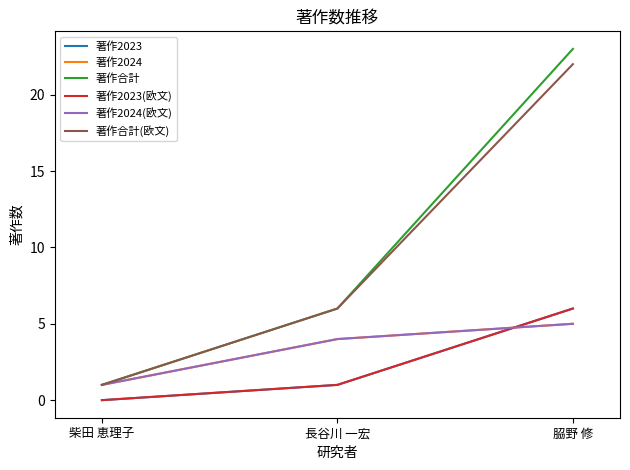

What is the value of the 著作2024(欧文) point at the 2nd from the left?

4